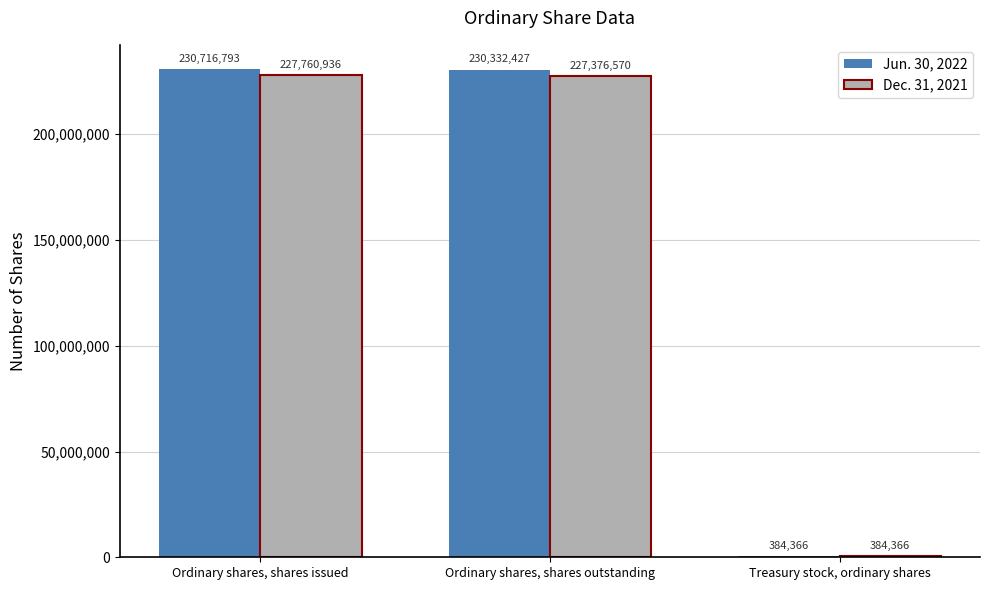

Which category has the highest value in the Dec. 31, 2021 series?

Ordinary shares, shares issued